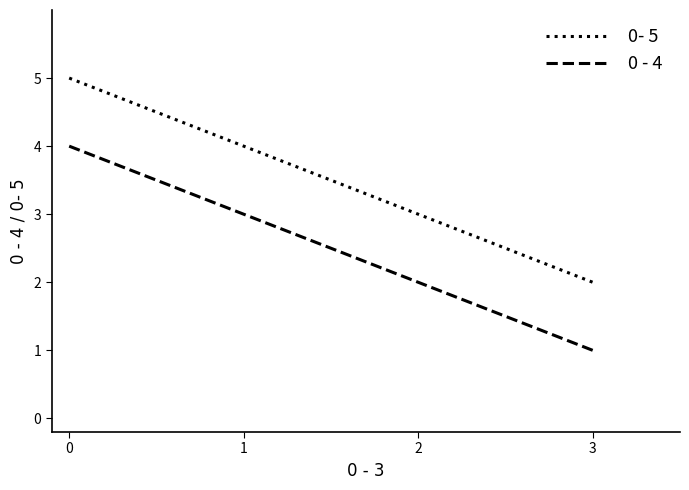

List the labels in order of 0- 5 value, largest first.

0, 1, 2, 3